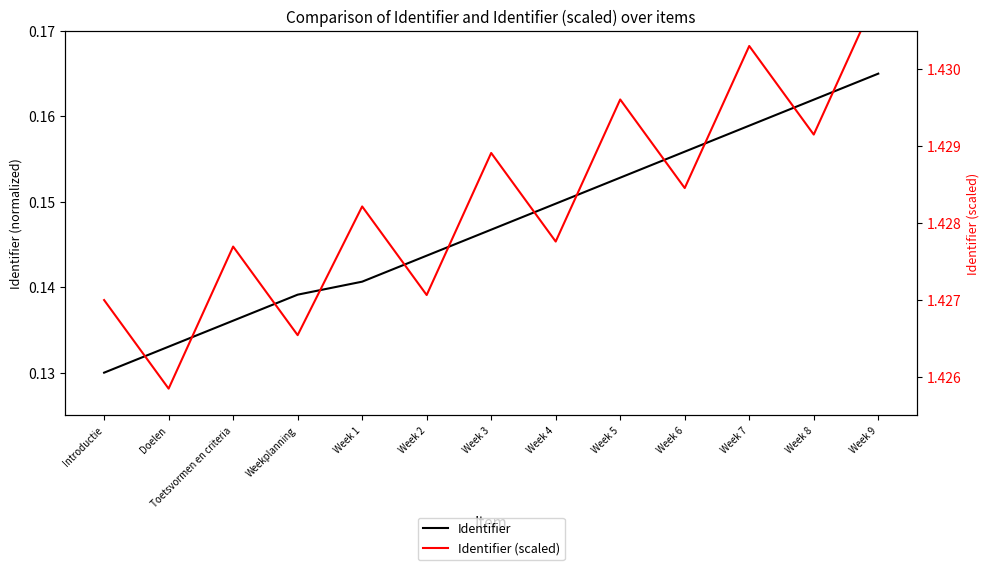

Count the Identifier values in the range 0 to 1.

13